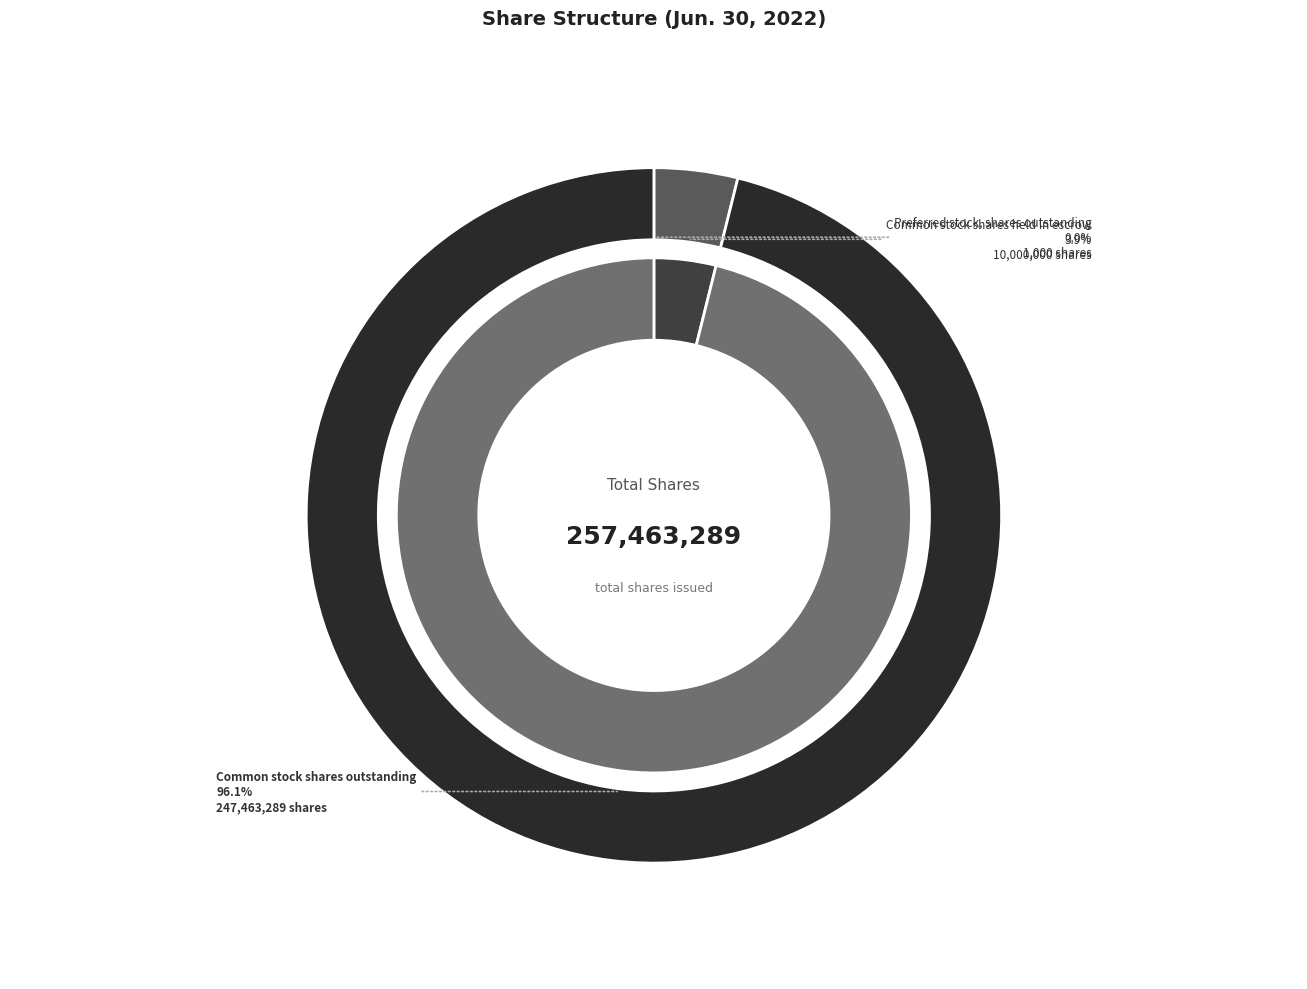

Which slice is the largest?

Common stock shares outstanding